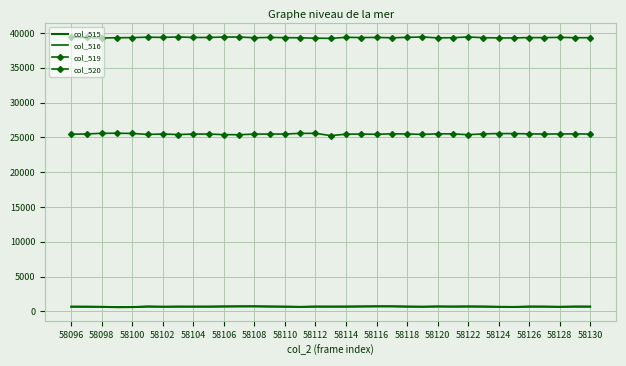

True or false: col_516 and col_519 cross at least once.

False